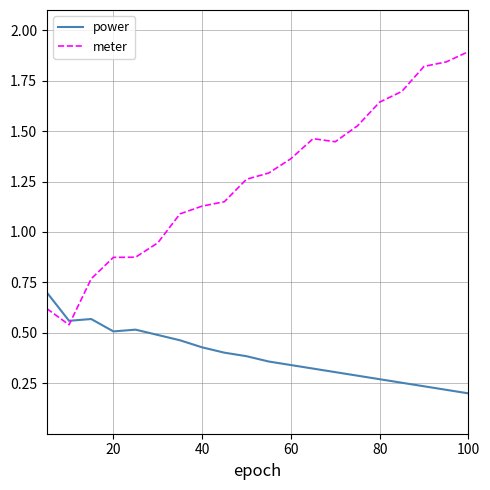

List the series in order of their peak value, highest first.

meter, power